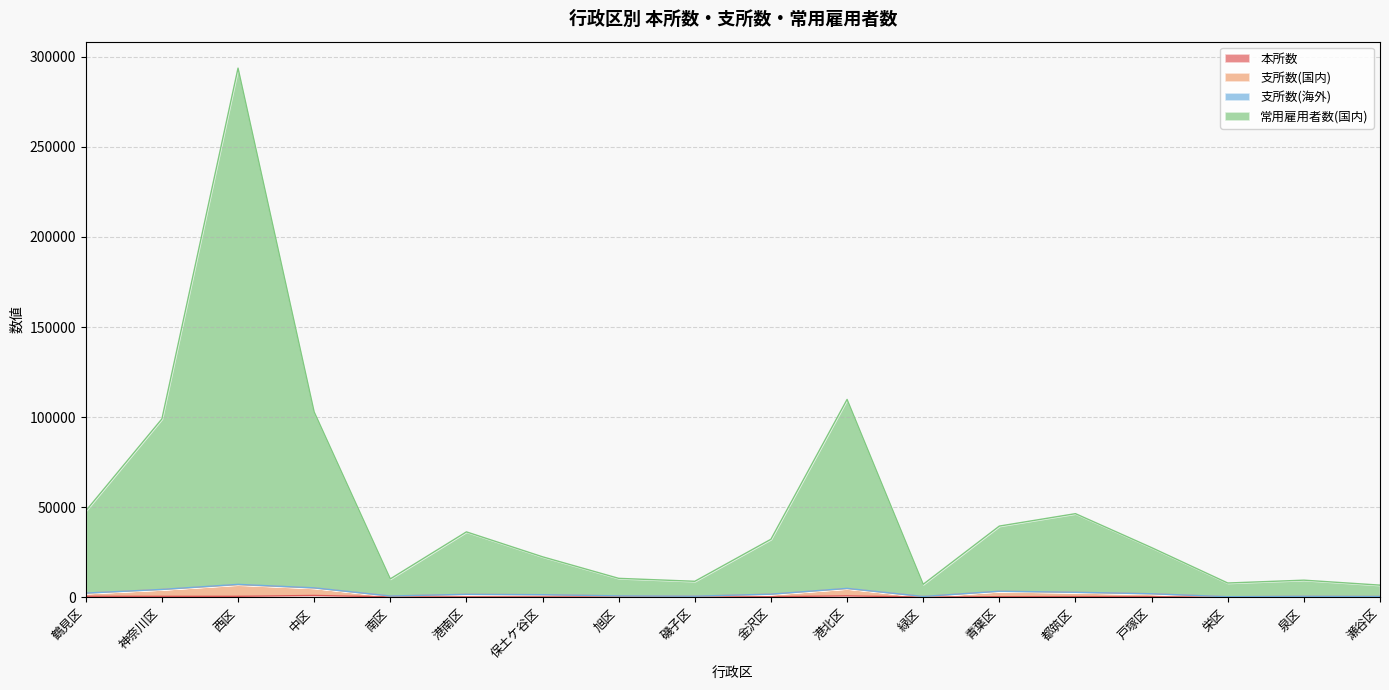

Reading right to left, extract all data points from this chart.

本所数: 瀬谷区=158	泉区=176	栄区=99	戸塚区=351	都筑区=434	青葉区=374	緑区=171	港北区=824	金沢区=363	磯子区=170	旭区=229	保土ケ谷区=254	港南区=260	南区=269	中区=1041	西区=574	神奈川区=566	鶴見区=583
支所数(国内): 瀬谷区=502	泉区=599	栄区=341	戸塚区=1987	都筑区=2803	青葉区=3396	緑区=483	港北区=4974	金沢区=1765	磯子区=638	旭区=807	保土ケ谷区=1461	港南区=1676	南区=737	中区=5265	西区=7200	神奈川区=4396	鶴見区=2355
常用雇用者数(国内): 瀬谷区=6773	泉区=9529	栄区=7951	戸塚区=27587	都筑区=46441	青葉区=39544	緑区=7232	港北区=109820	金沢区=32237	磯子区=8906	旭区=10538	保土ケ谷区=22496	港南区=36327	南区=10232	中区=102880	西区=293690	神奈川区=99017	鶴見区=47973